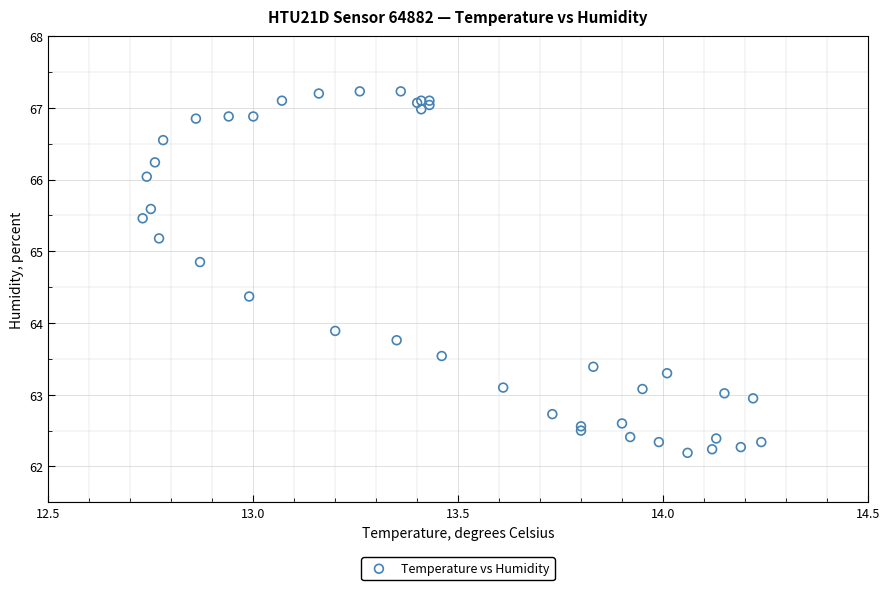

What Y value in the scatter plot is closest to 64?

63.9